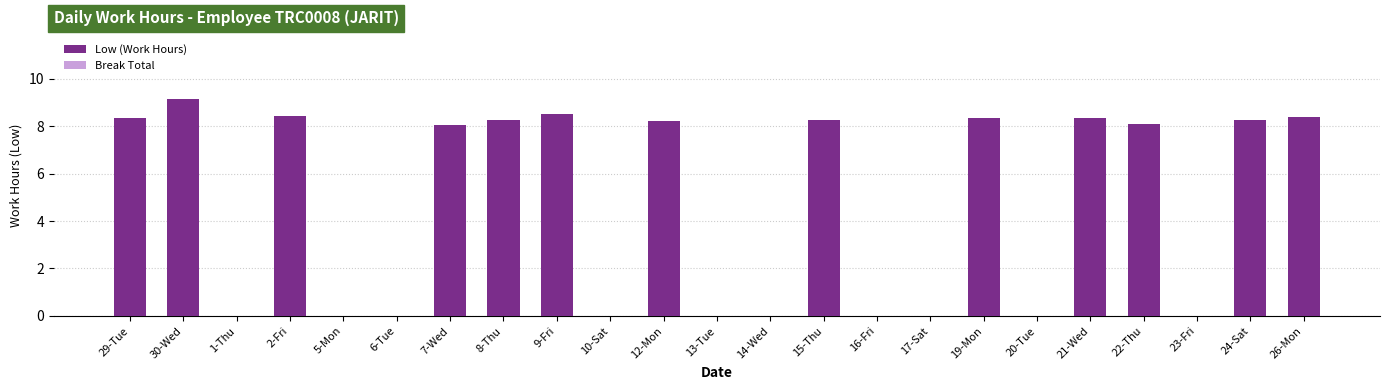

Are the bars horizontal?

No